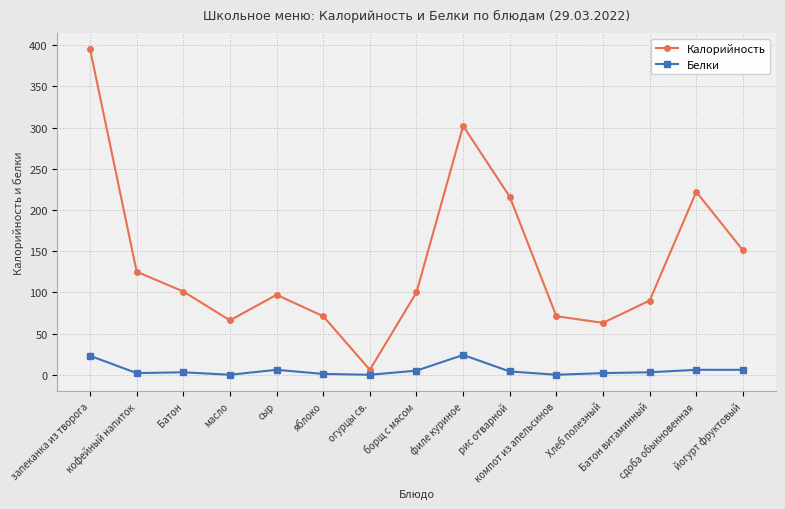

True or false: Калорийность has more than 0 points higher than both neighbors.

True